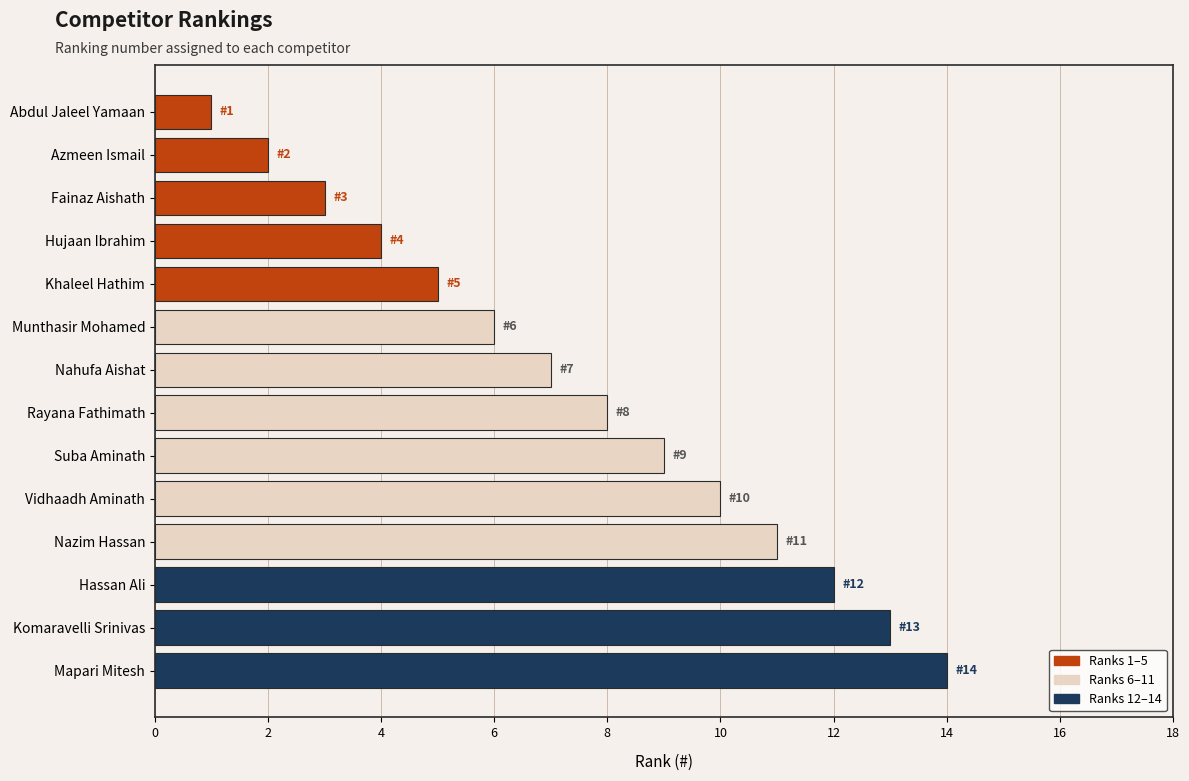

Count the number of data series in this chart.

1